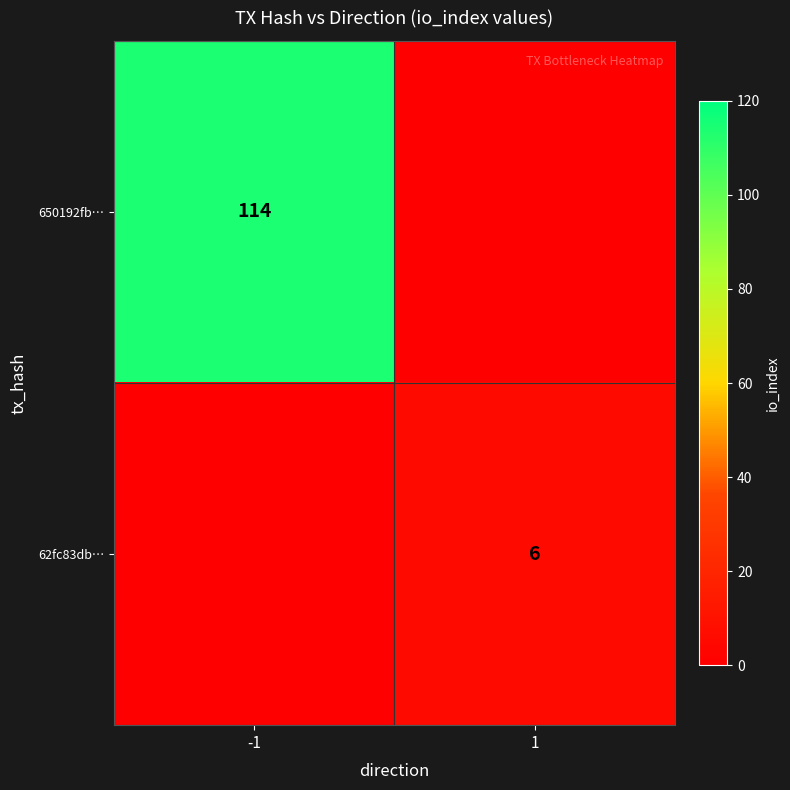

Is it true that 650192fb… equals 114 at -1?

True